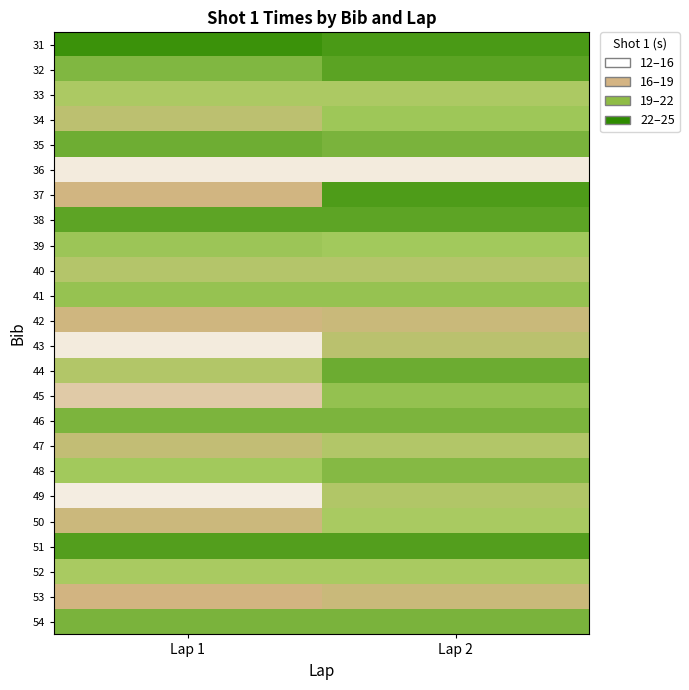

What is the minimum value shown in the chart?

12.8